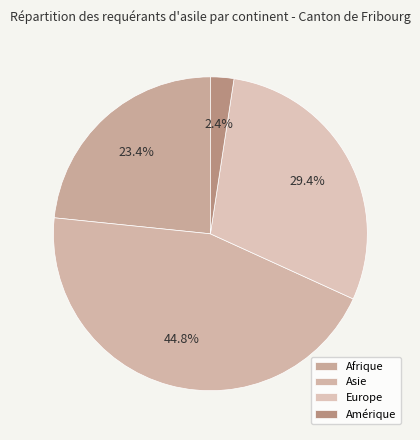

How many segments does this pie chart have?

4